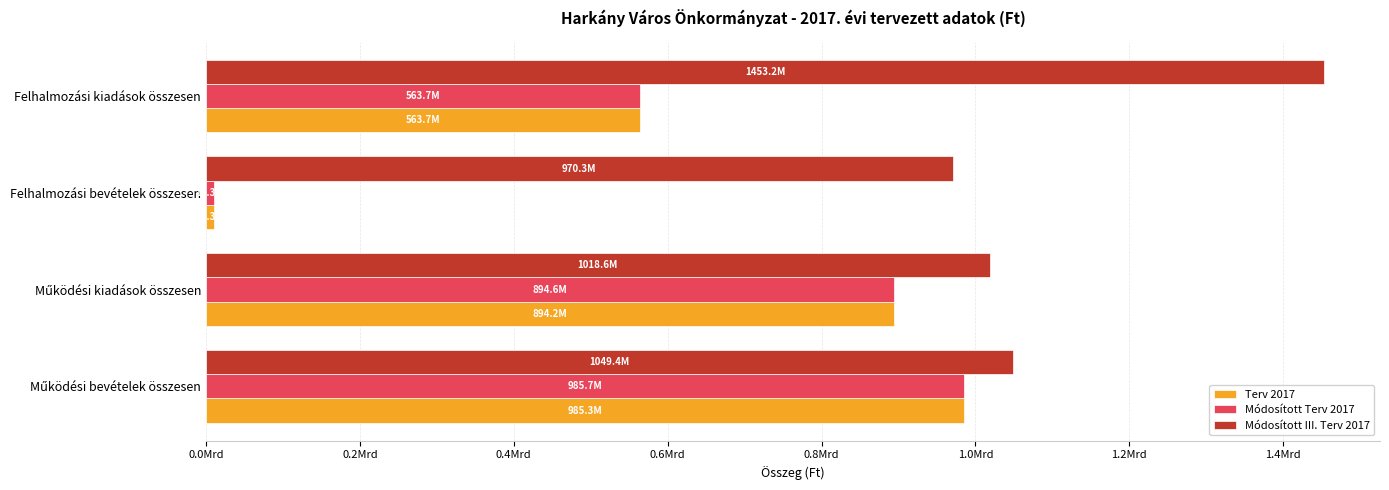

What are all the series names shown in the legend?

Terv 2017, Módosított Terv 2017, Módosított III. Terv 2017